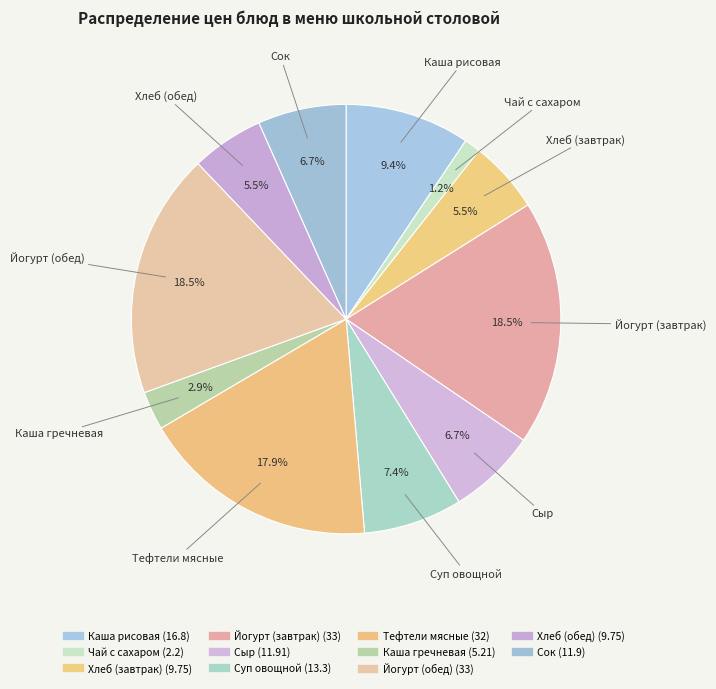

How many slices are in this pie chart?

11